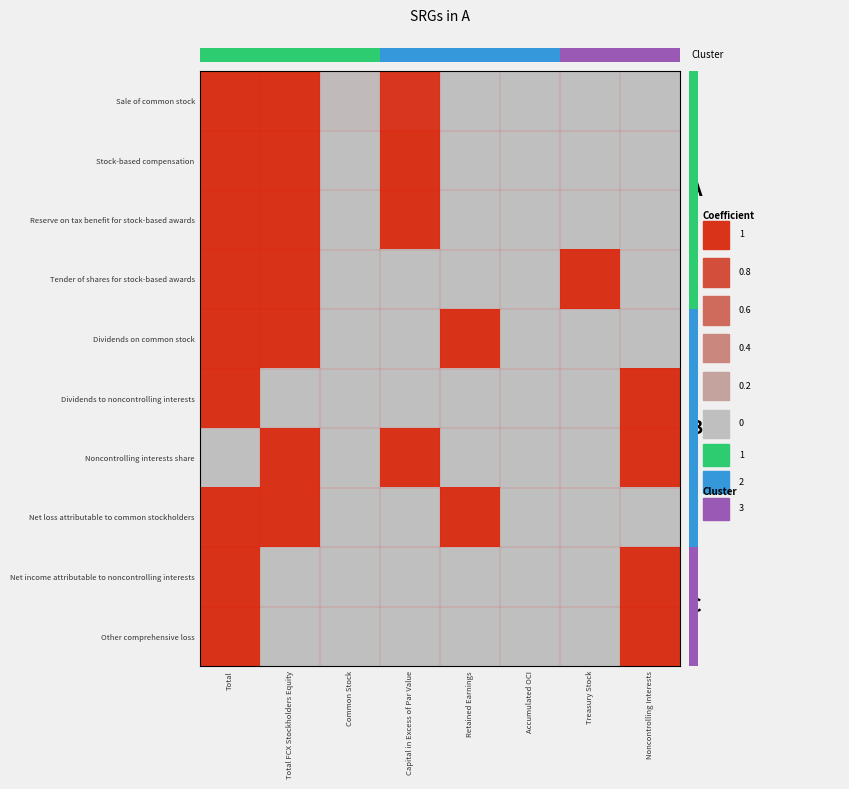

True or false: Net loss attributable to common stockholders has a value of 1.0 at Total FCX Stockholders Equity.

True